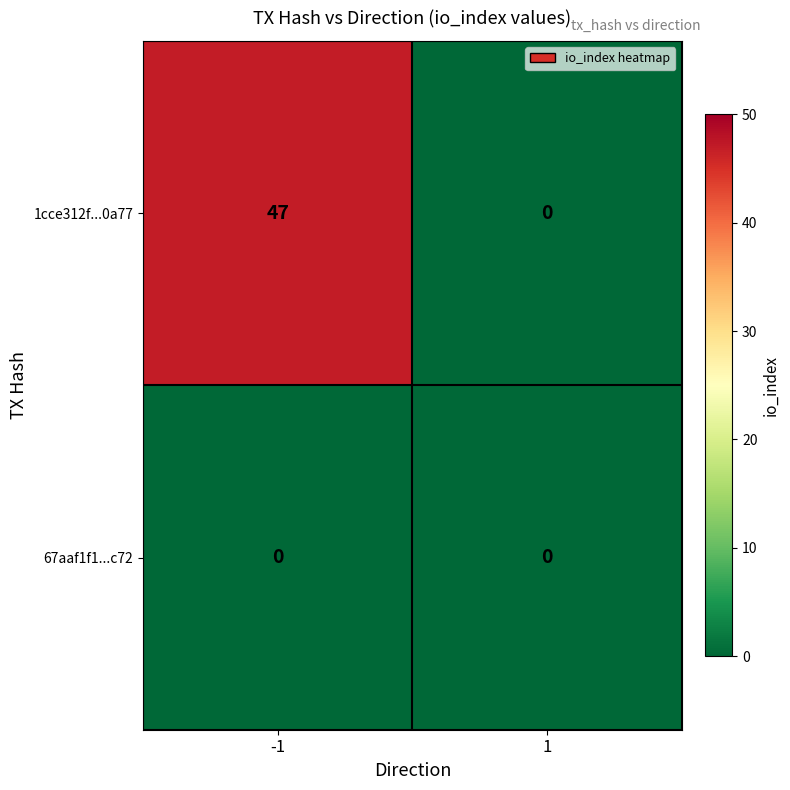

Reading right to left, extract all data points from this chart.

1cce312f...0a77: 0	47
67aaf1f1...c72: 0	0